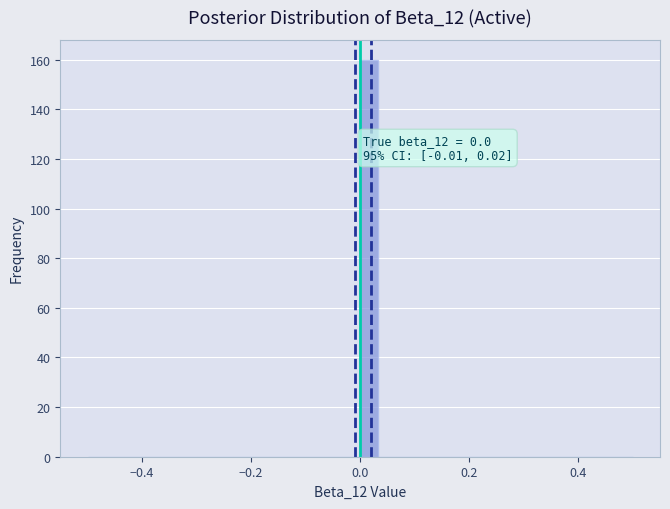

Read against the x-axis, roughly where is the centre of the tallest bar?

0.02